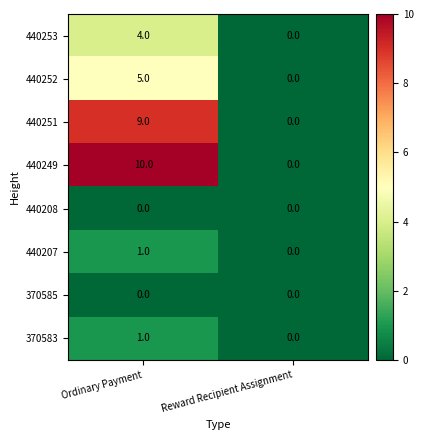

The 440253 series shows 0 at Reward Recipient Assignment. True or false?

True